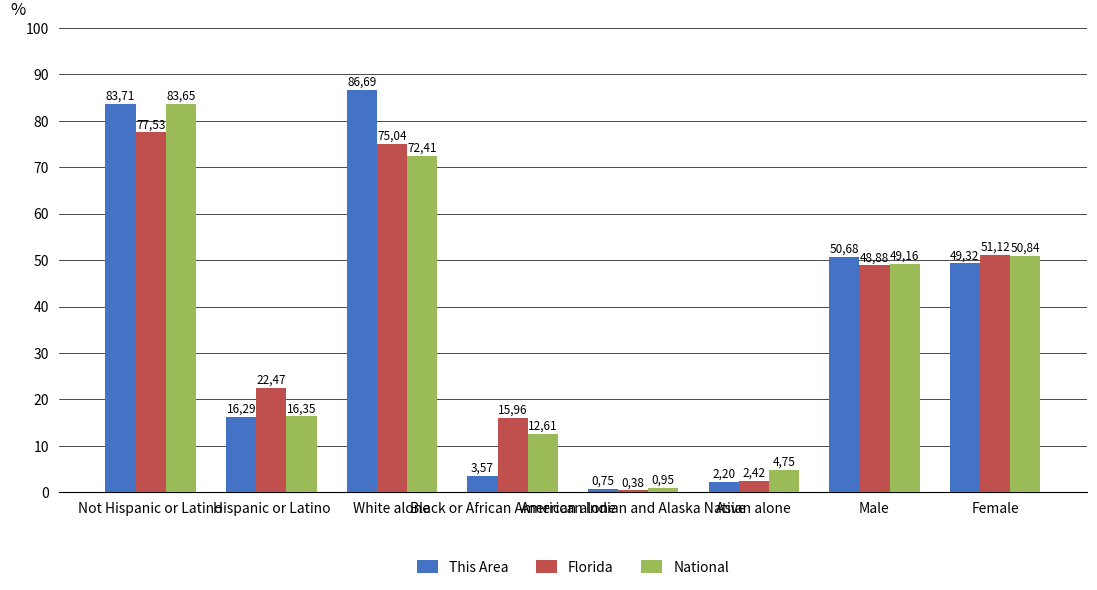

At which label does This Area reach its minimum?

American Indian and Alaska Native